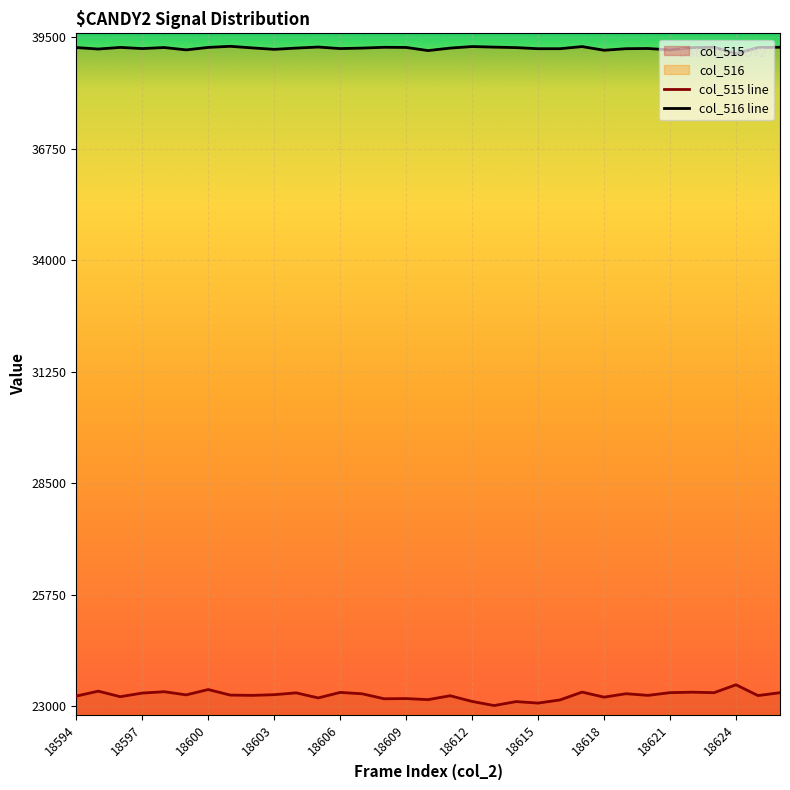

What is the total value across all series at 11?

62472